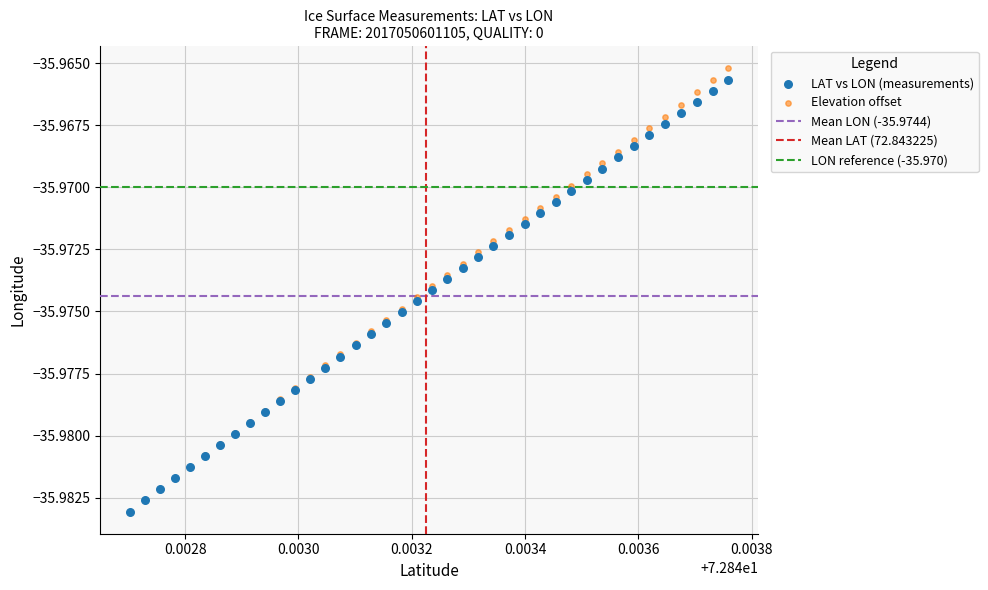

Which series reaches the maximum Y coordinate?

Elevation offset